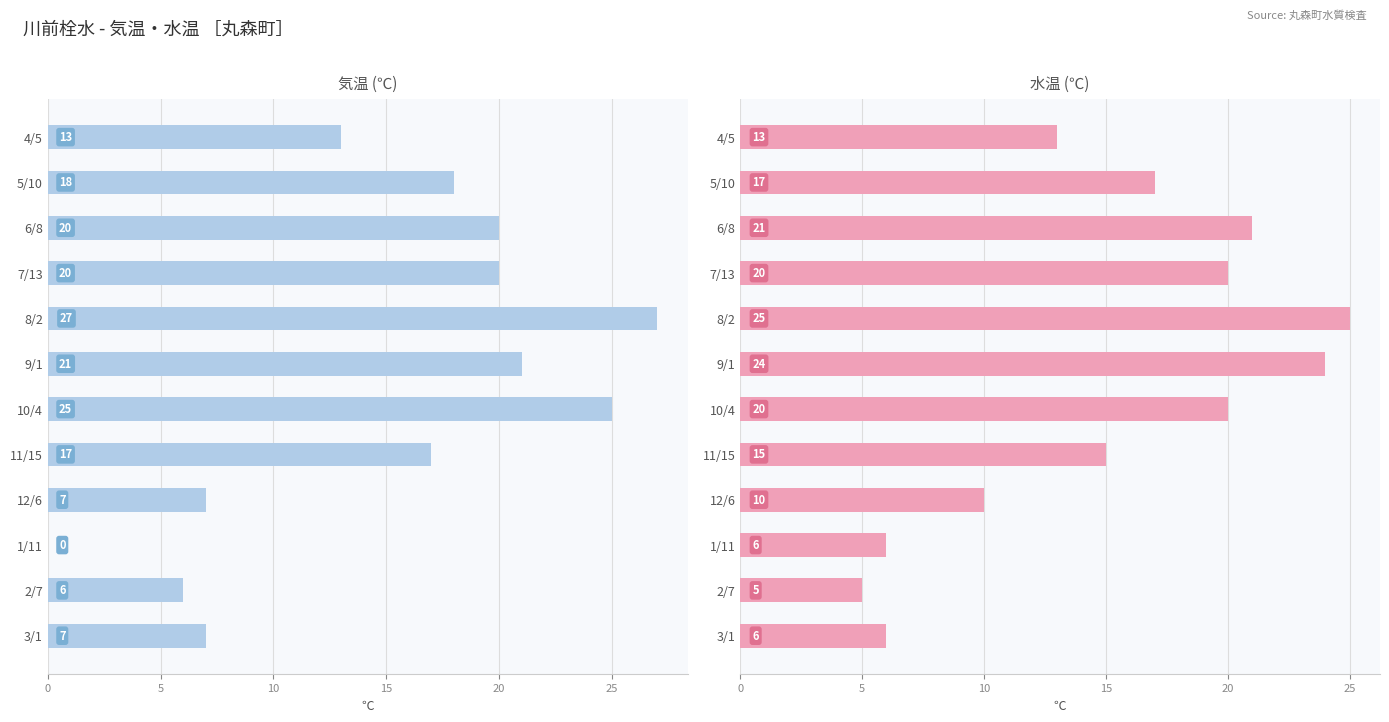

How many bars are there in each group?

2